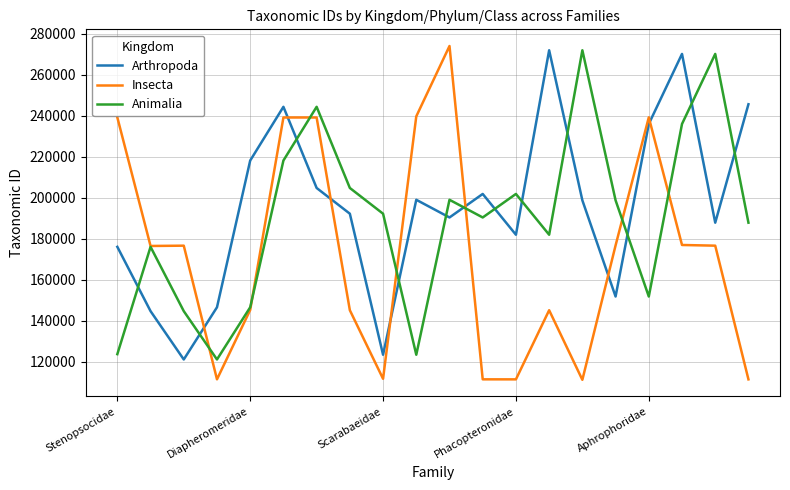

What are all the series names shown in the legend?

Arthropoda, Insecta, Animalia